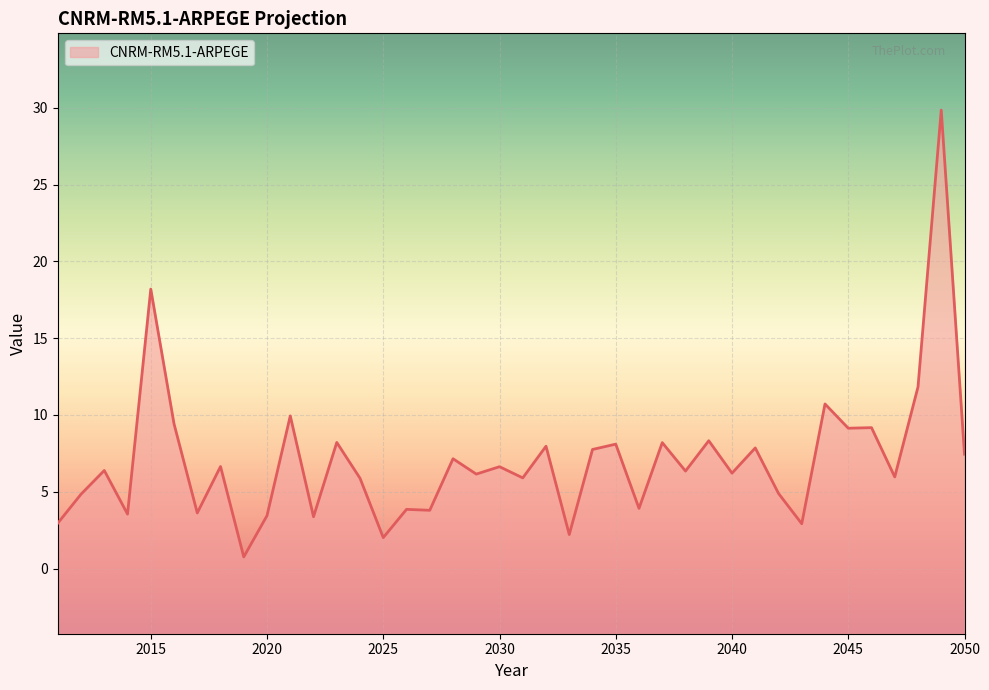

Rank the categories by value from highest to lowest.

2049, 2015, 2048, 2044, 2021, 2016, 2046, 2045, 2039, 2023, 2037, 2035, 2032, 2041, 2034, 2050, 2028, 2018, 2030, 2013, 2038, 2040, 2029, 2047, 2031, 2024, 2042, 2012, 2036, 2026, 2027, 2017, 2014, 2020, 2022, 2011, 2043, 2033, 2025, 2019